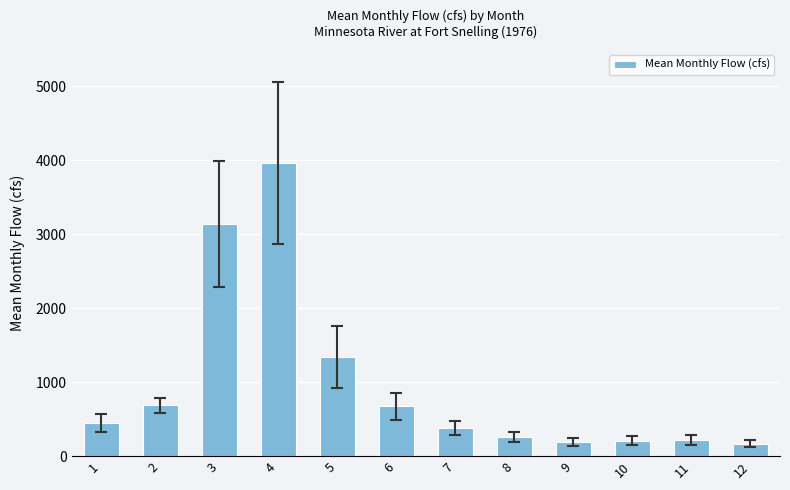

Which label corresponds to the largest value in the chart?

4